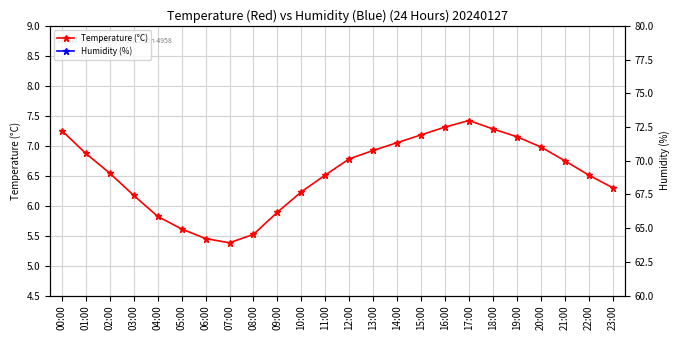

Does the chart display data point markers on the line(s)?

Yes